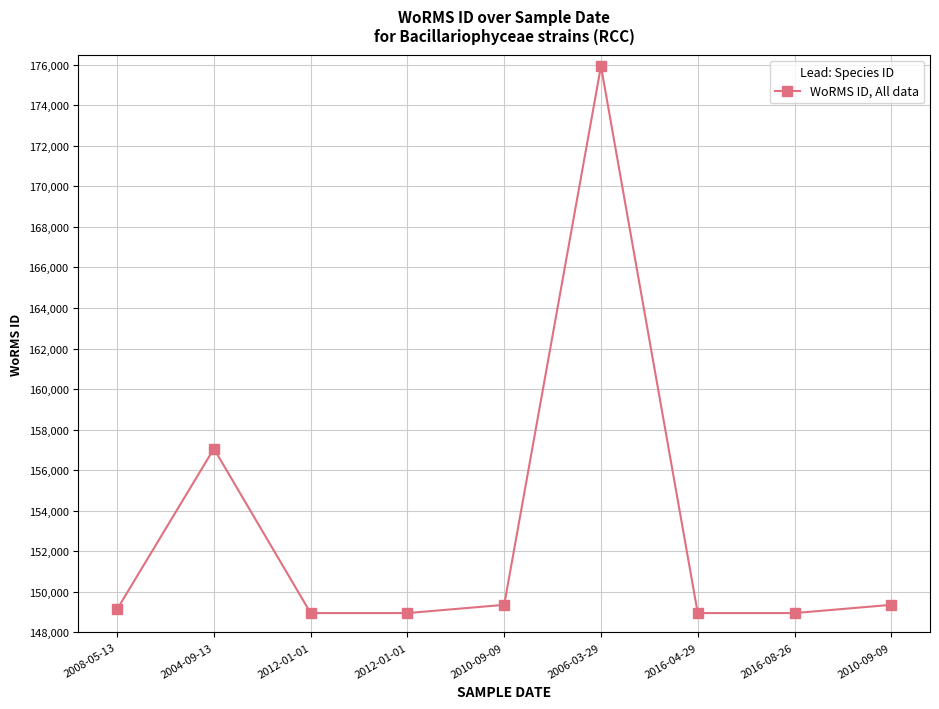

Rank the categories by value from highest to lowest.

2006-03-29, 2004-09-13, 2010-09-09, 2010-09-09, 2008-05-13, 2012-01-01, 2012-01-01, 2016-04-29, 2016-08-26